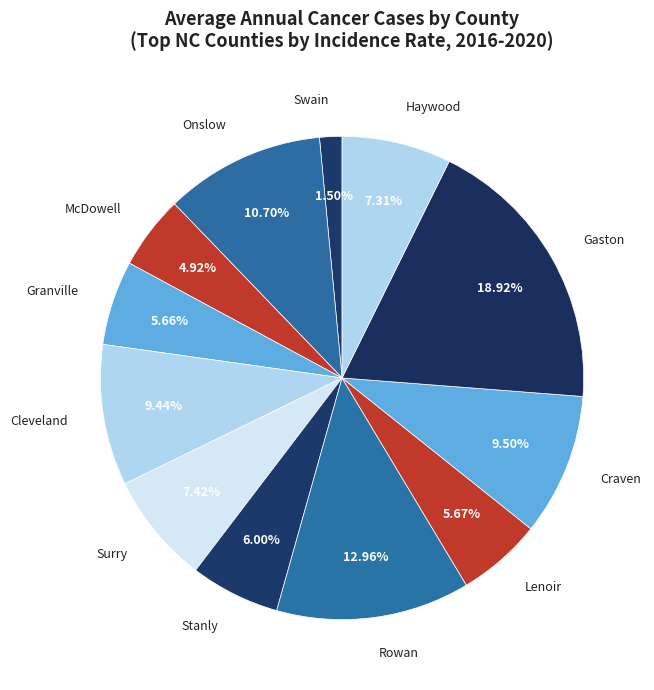

Count the number of slices in the pie.

12